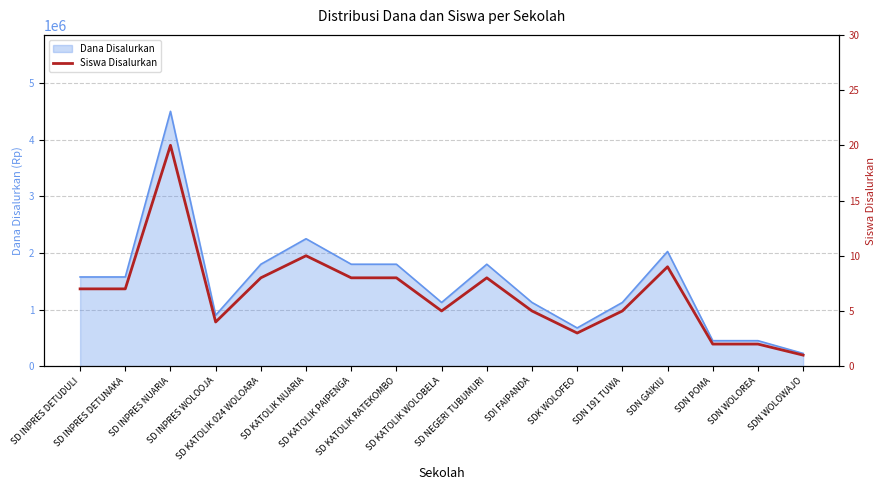

What is the difference between the maximum and second lowest values?

18